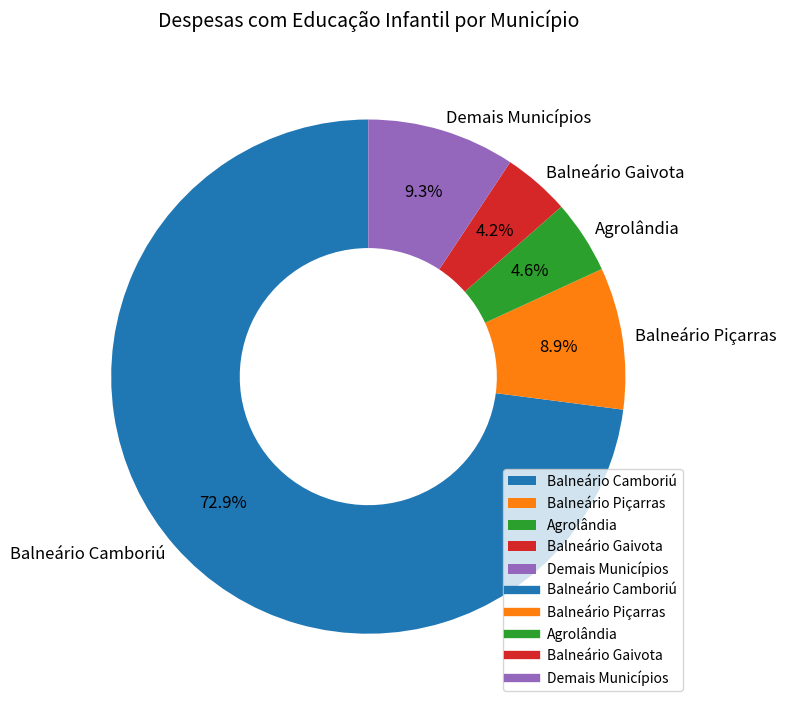

Which slice is the largest?

Balneário Camboriú